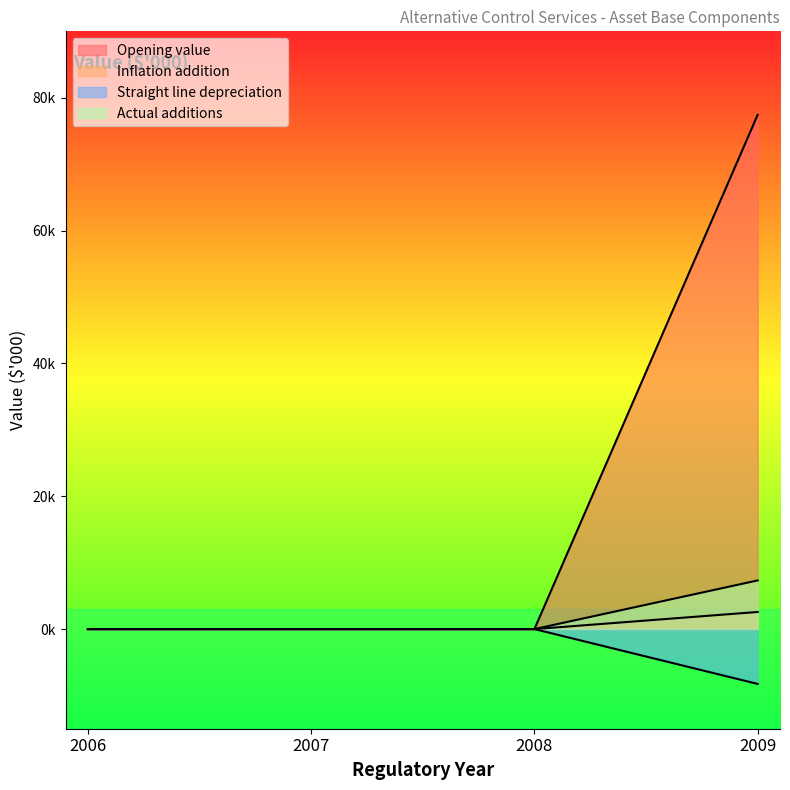

What is the value of the Actual additions point at the 4th from the left?

7327.5